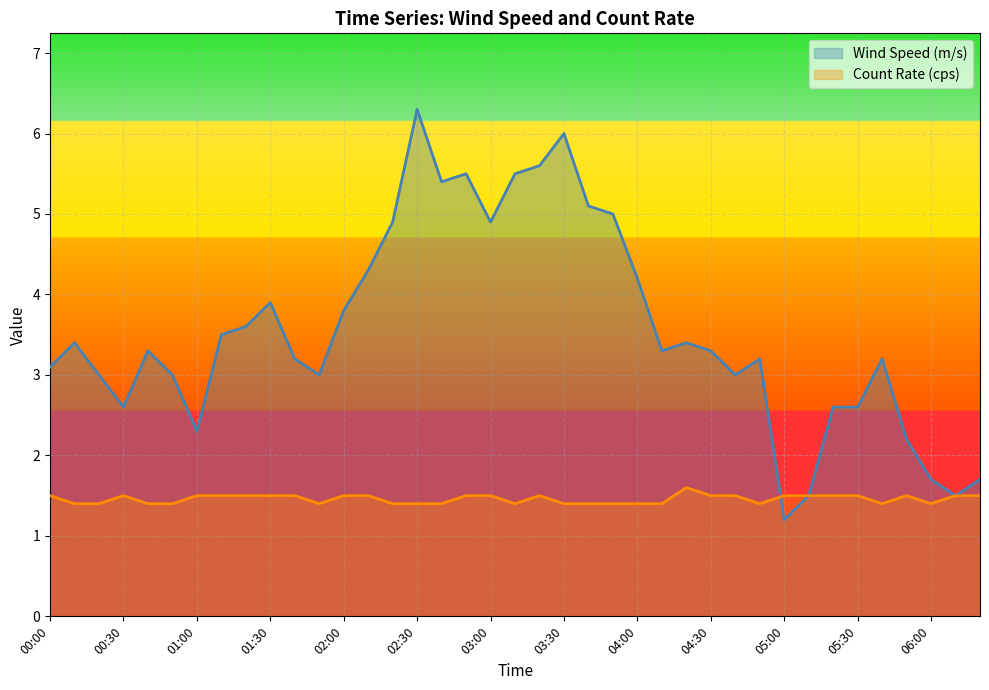

What position from the left is 02:10?

14